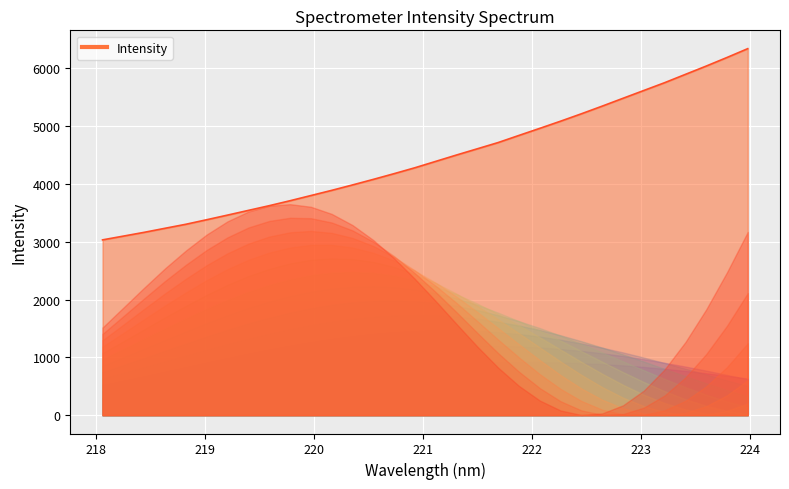

Where is the data nearest to the value 4688?

221.6902